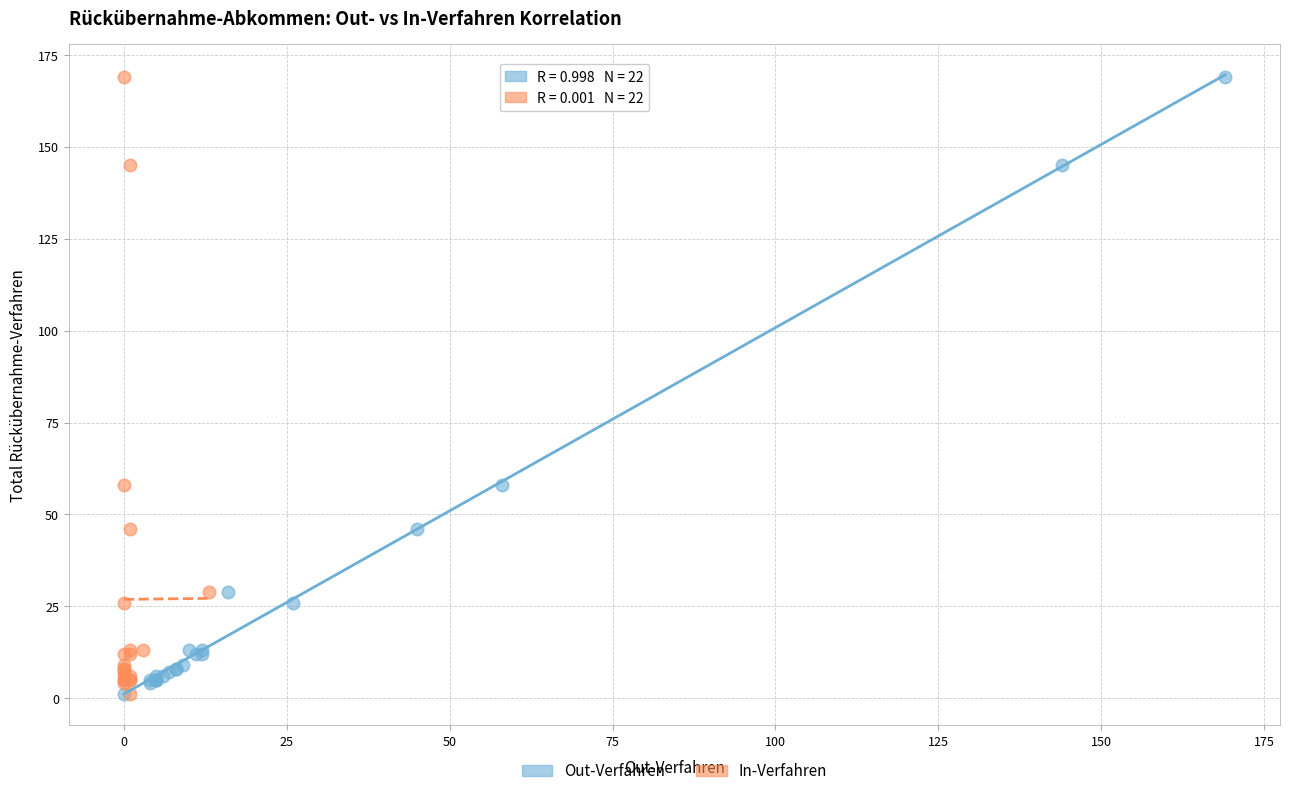

What are all the series names shown in the legend?

Out-Verfahren, In-Verfahren